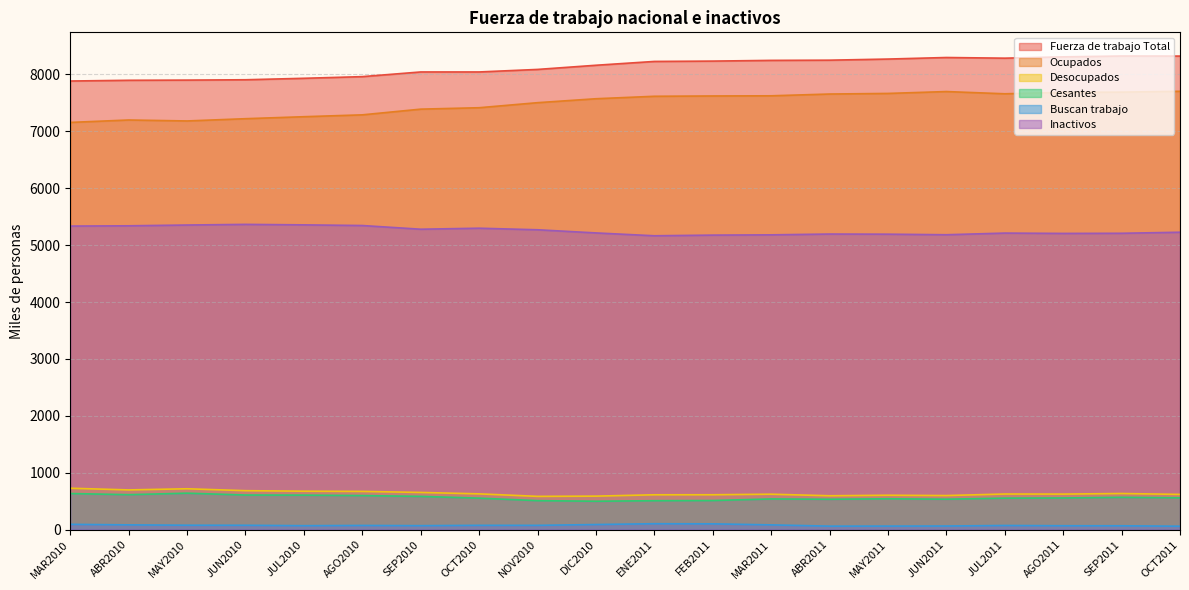

List the labels in order of Inactivos value, largest first.

JUN2010, JUL2010, MAY2010, AGO2010, ABR2010, MAR2010, OCT2010, SEP2010, NOV2010, OCT2011, DIC2010, JUL2011, SEP2011, AGO2011, ABR2011, MAY2011, JUN2011, MAR2011, FEB2011, ENE2011